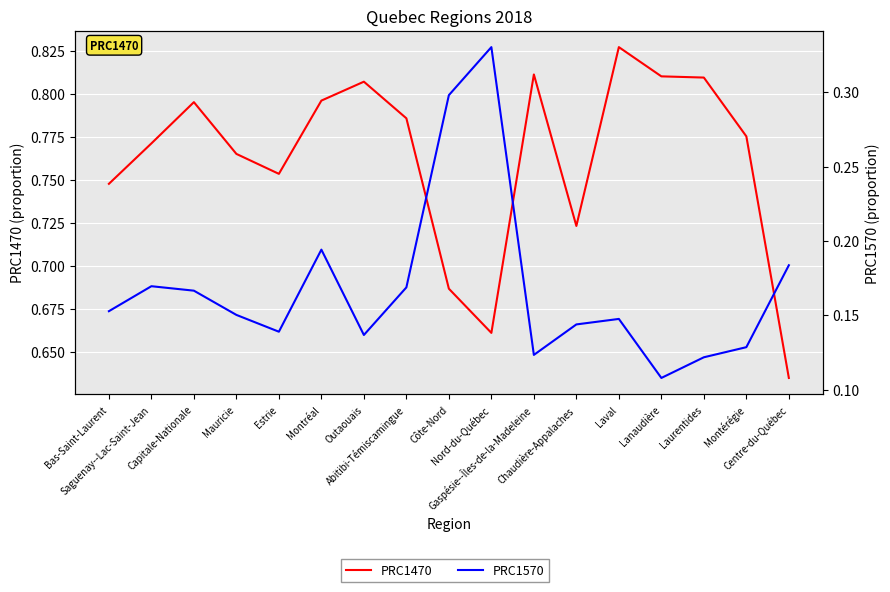

How many lines are shown in the chart?

2